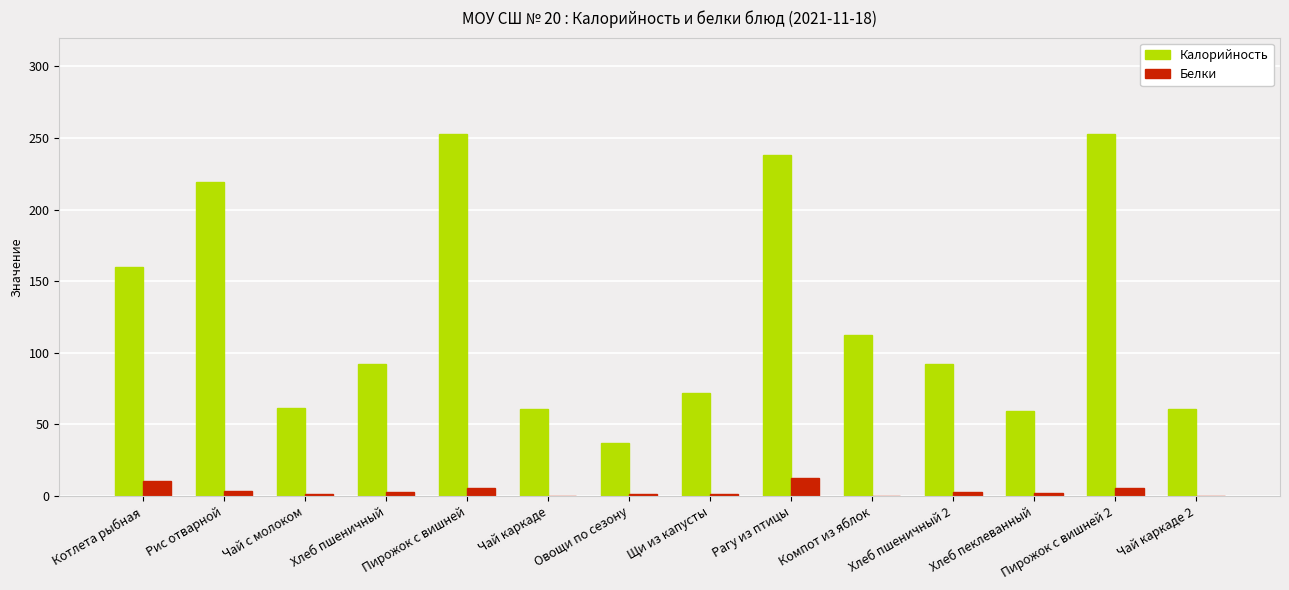

What is the sum of all Калорийность values?

1770.2